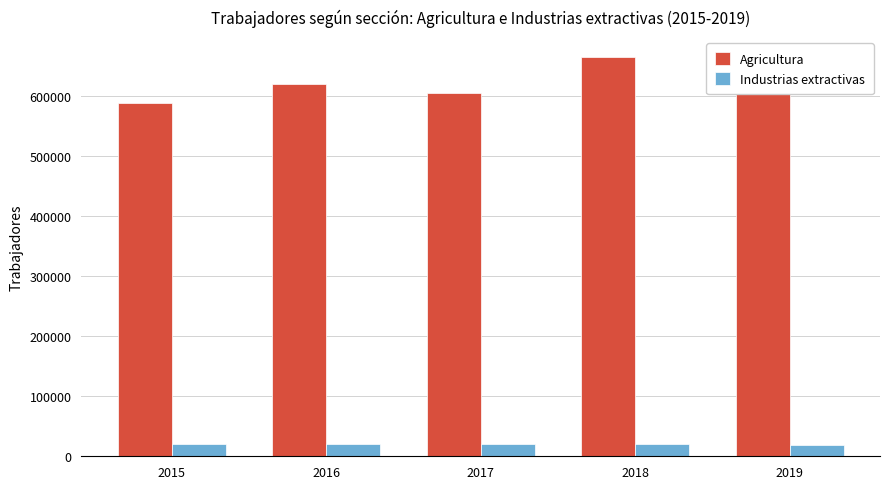

What are all the series names shown in the legend?

Agricultura, Industrias extractivas